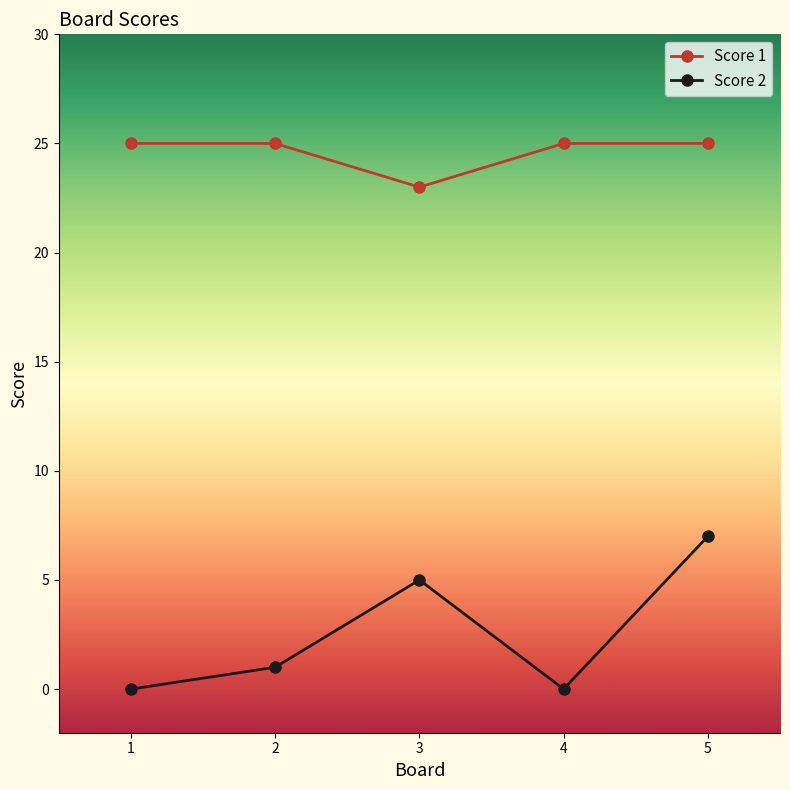

At how many categories does at least one series exceed 21?

5